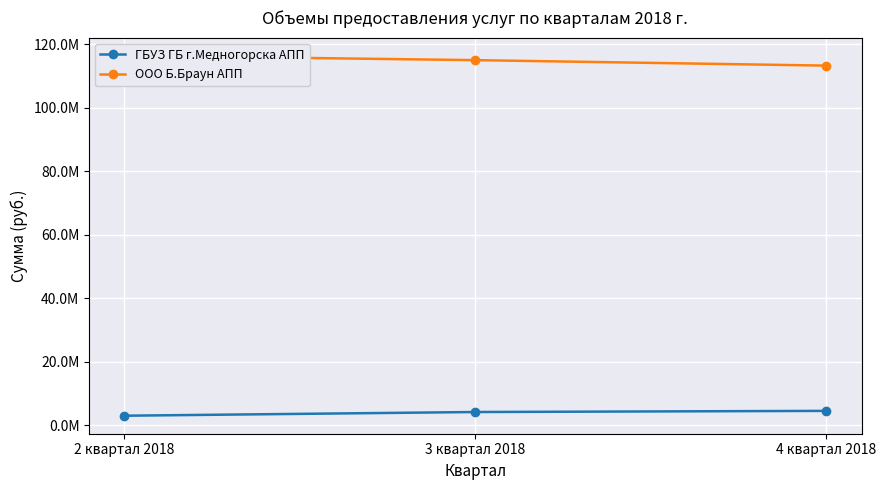

What is the label of the 3rd point from the left?

4 квартал 2018